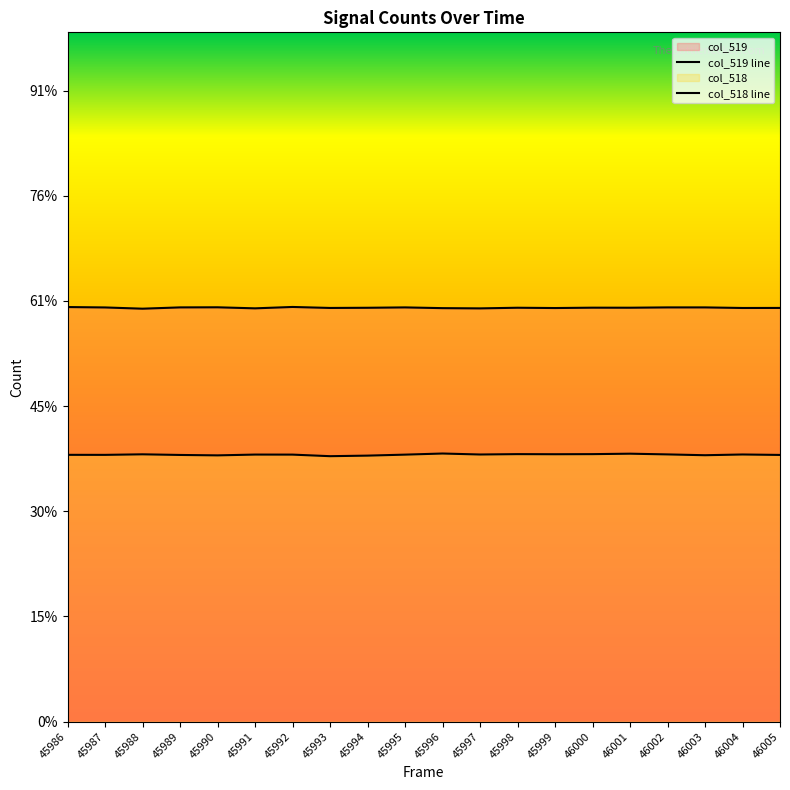

True or false: col_518 has more than 1 interior local peaks.

True